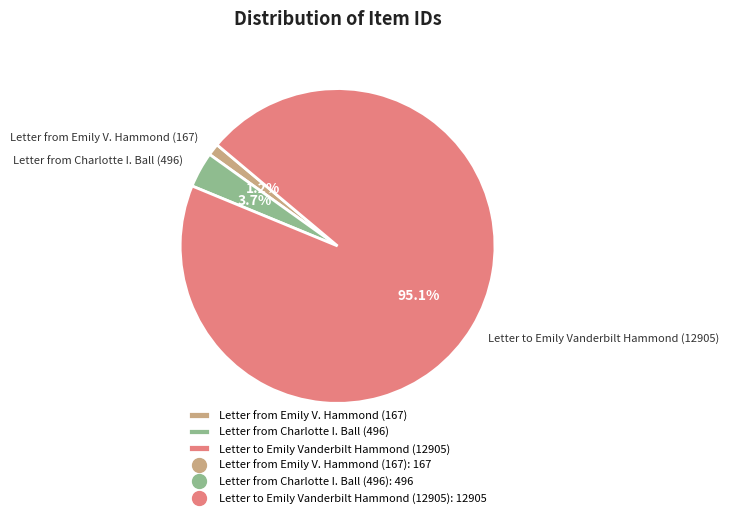

Is there any slice that represents more than half of the pie?

Yes